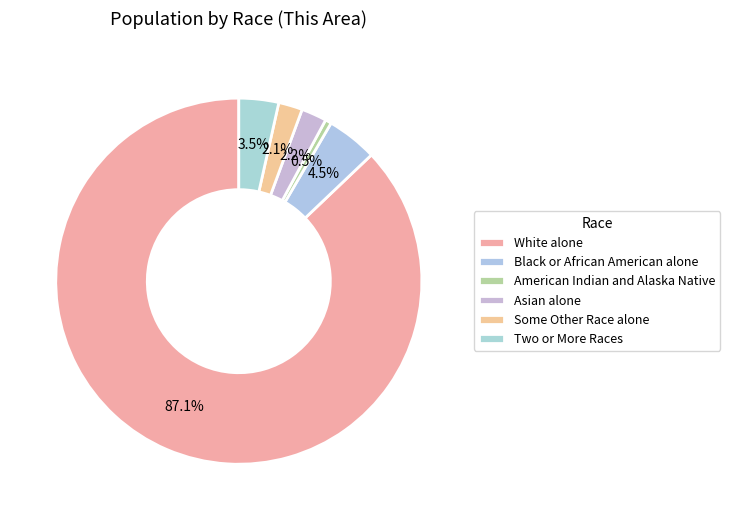

How many slices are in this pie chart?

6